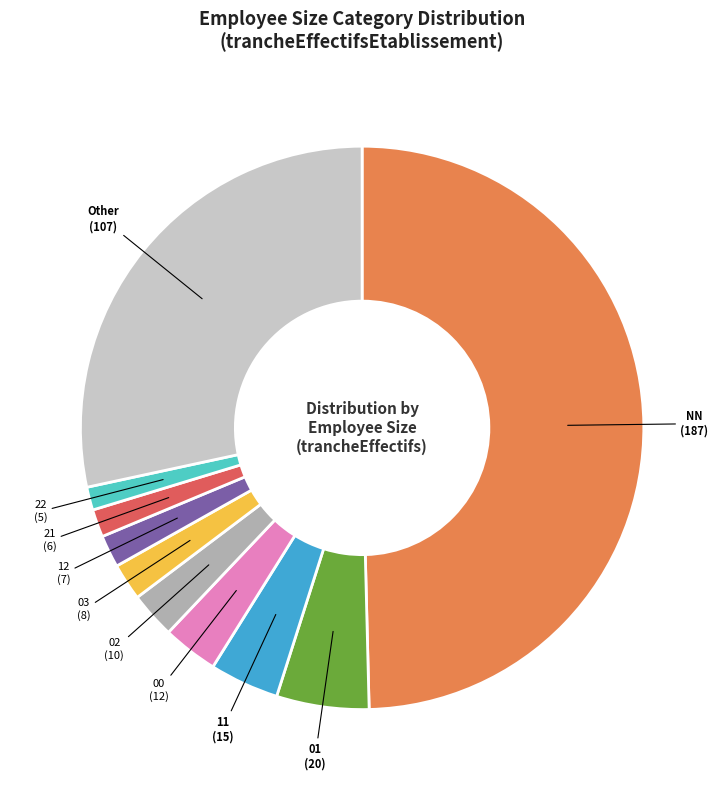

Does 22 represent more than half of the total?

No